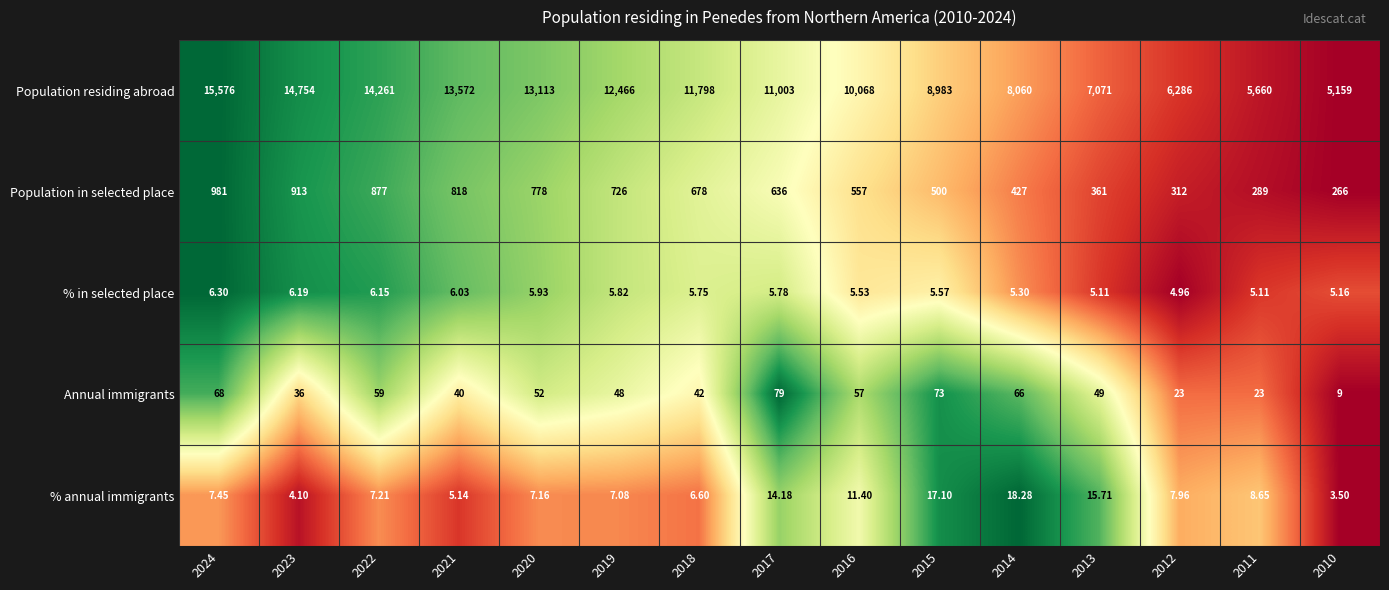

Is the value of Population residing abroad at 2021 greater than the value of % annual immigrants at 2013?

Yes